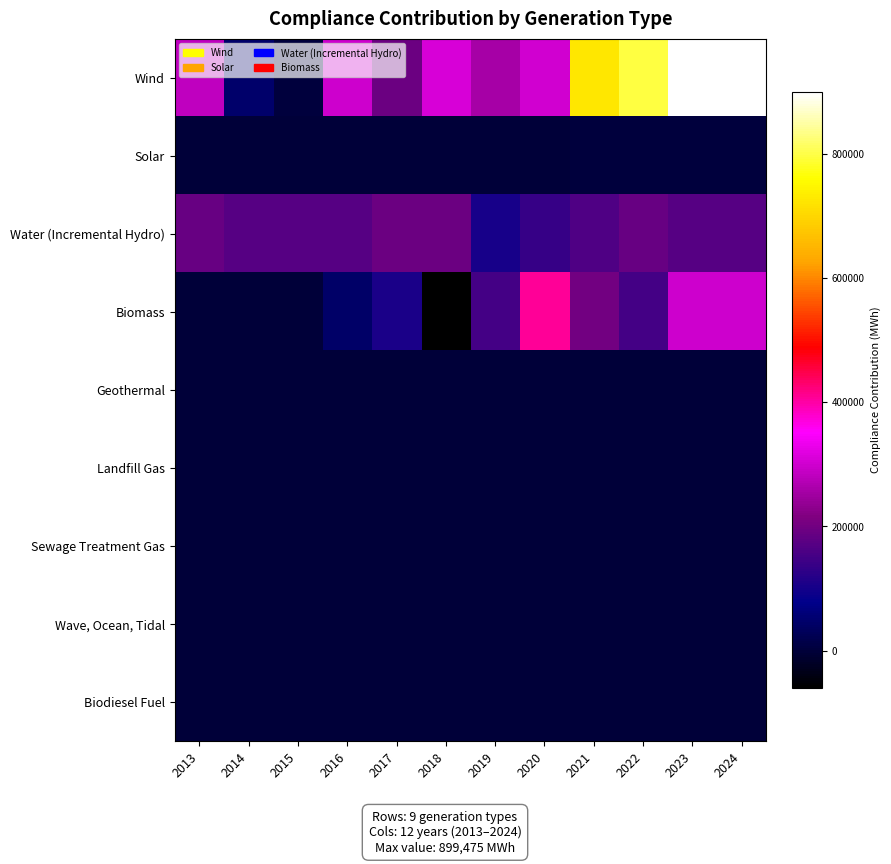

What is the total value across all series at 2018?

441282.0